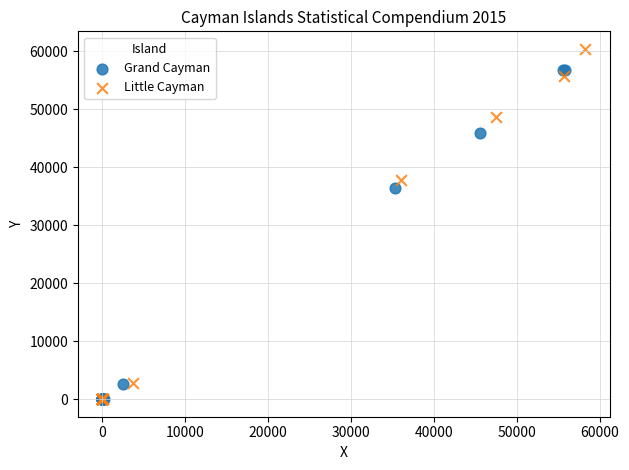

Which series has the widest spread of Y values?

Little Cayman